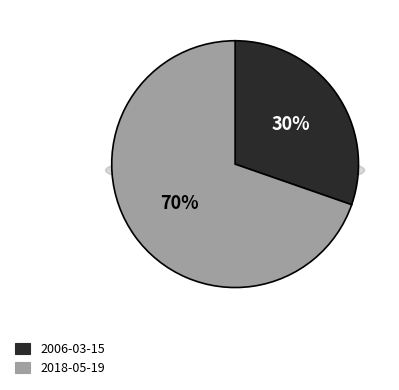

Which has a higher value, 2006-03-15 or 2018-05-19?

2018-05-19